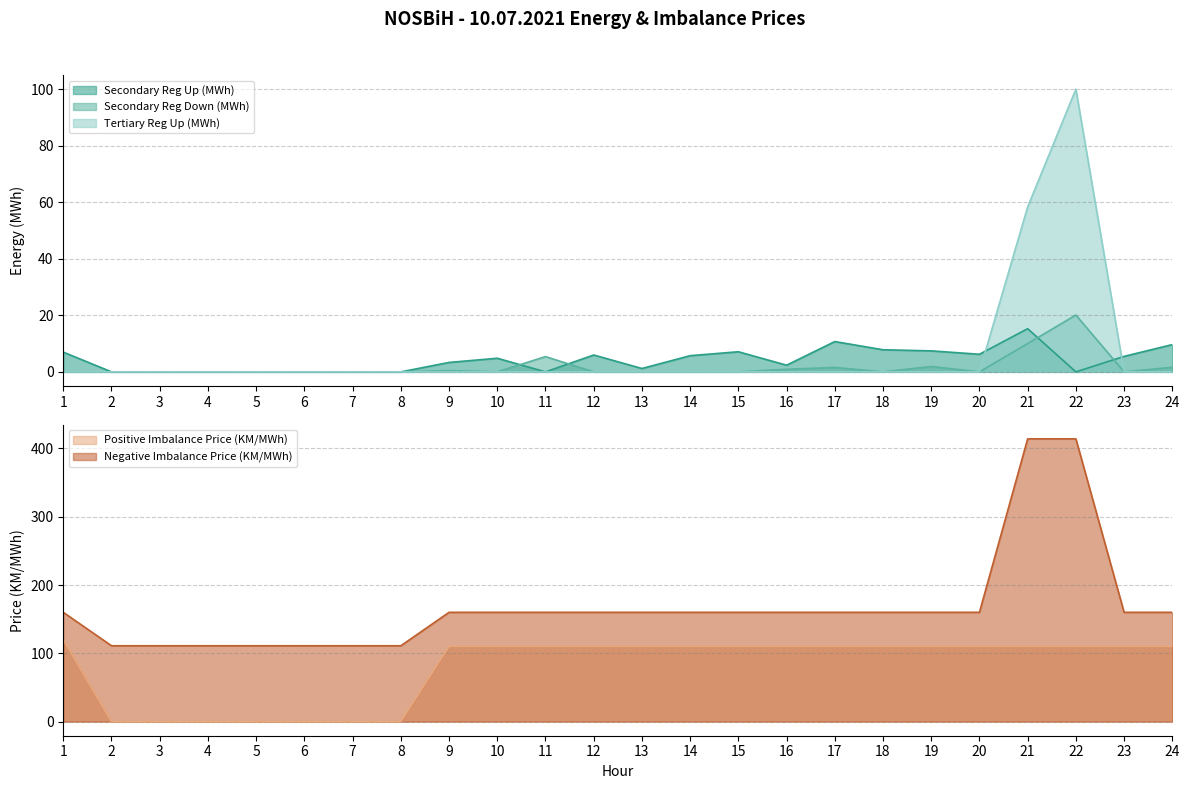

How many positive values does the Secondary Reg Up (MWh) series have?

15